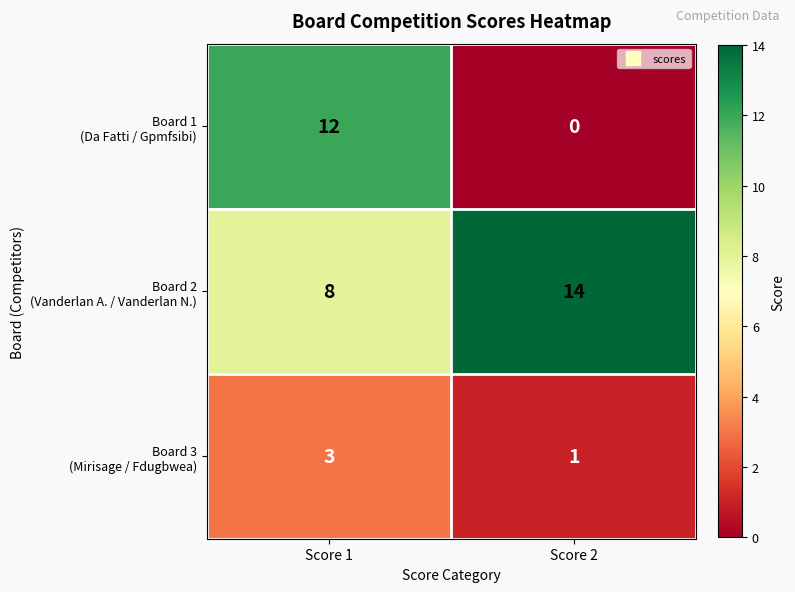

Which label corresponds to the largest value in the chart?

Score 2